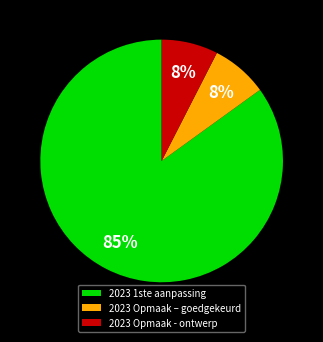

To the nearest percent, what percentage of the pie is 2023 Opmaak - ontwerp?

8%